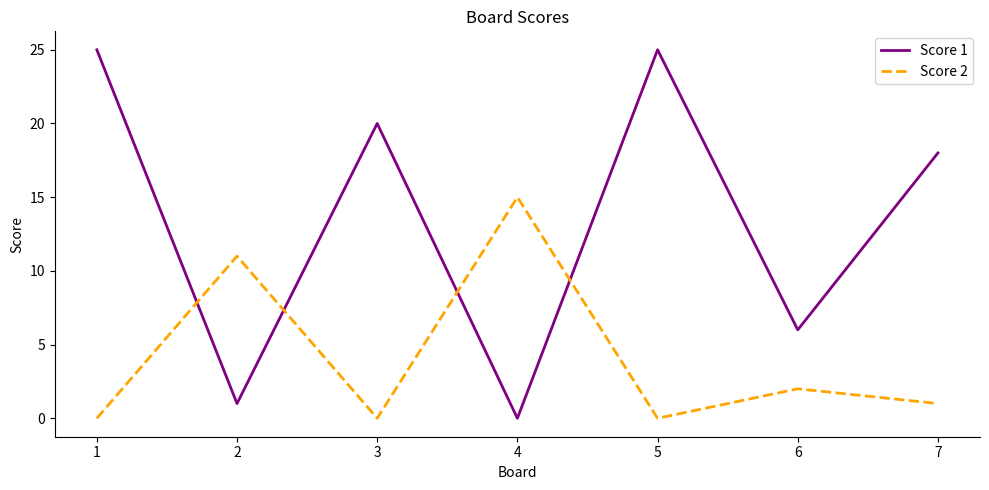

What is the spread (max minus min) of values at 3?

20